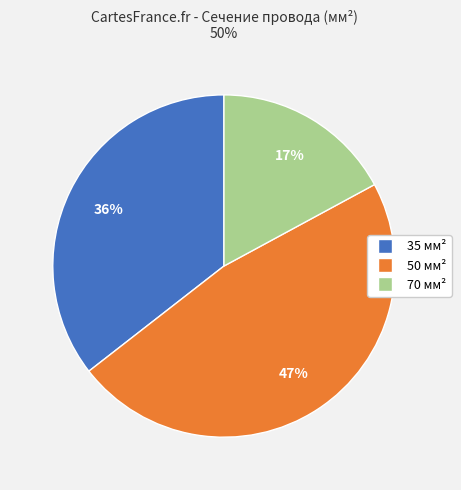

What percentage is the 35 slice, to the nearest percent?

36%